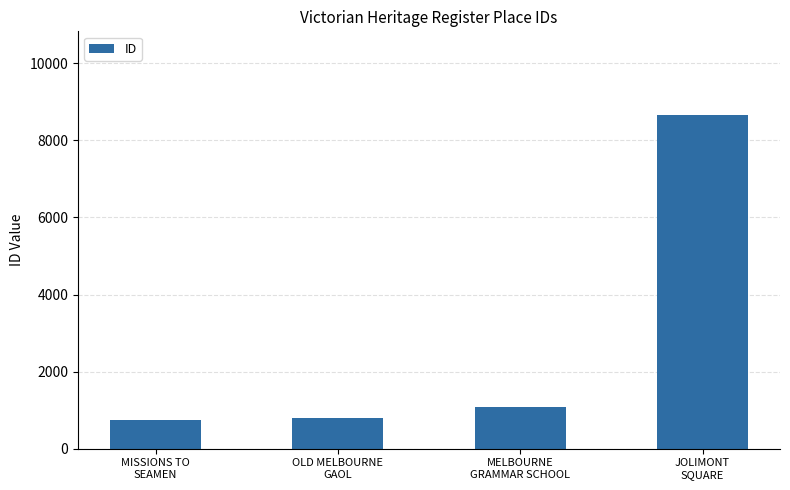

What is the label of the 2nd bar from the left?

OLD MELBOURNE
GAOL